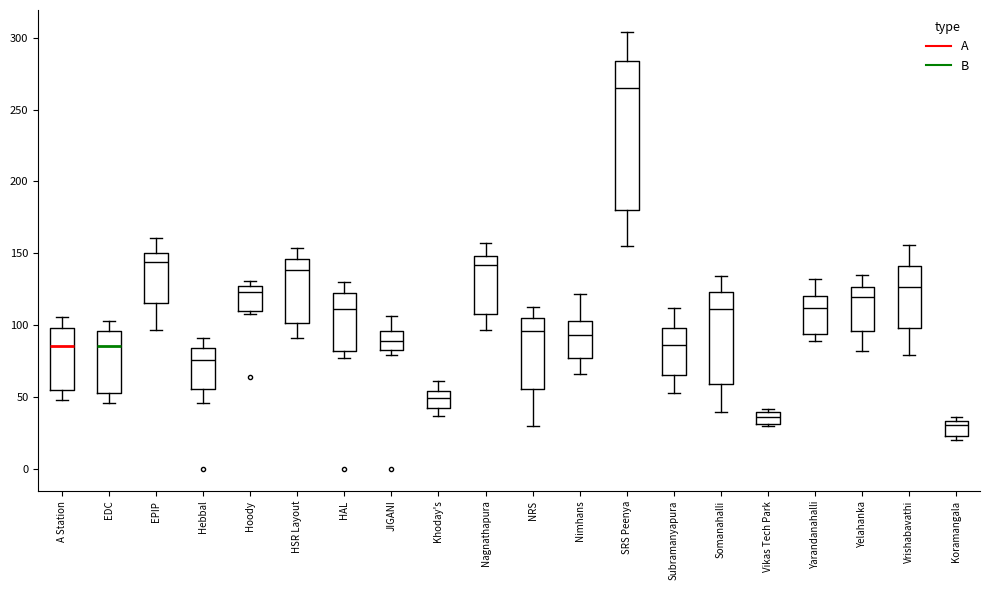

Where does the median line of the box for JIGANI sit on the y-axis? The values are not printed on the chart, so give them approximately, as read against the axis.

90